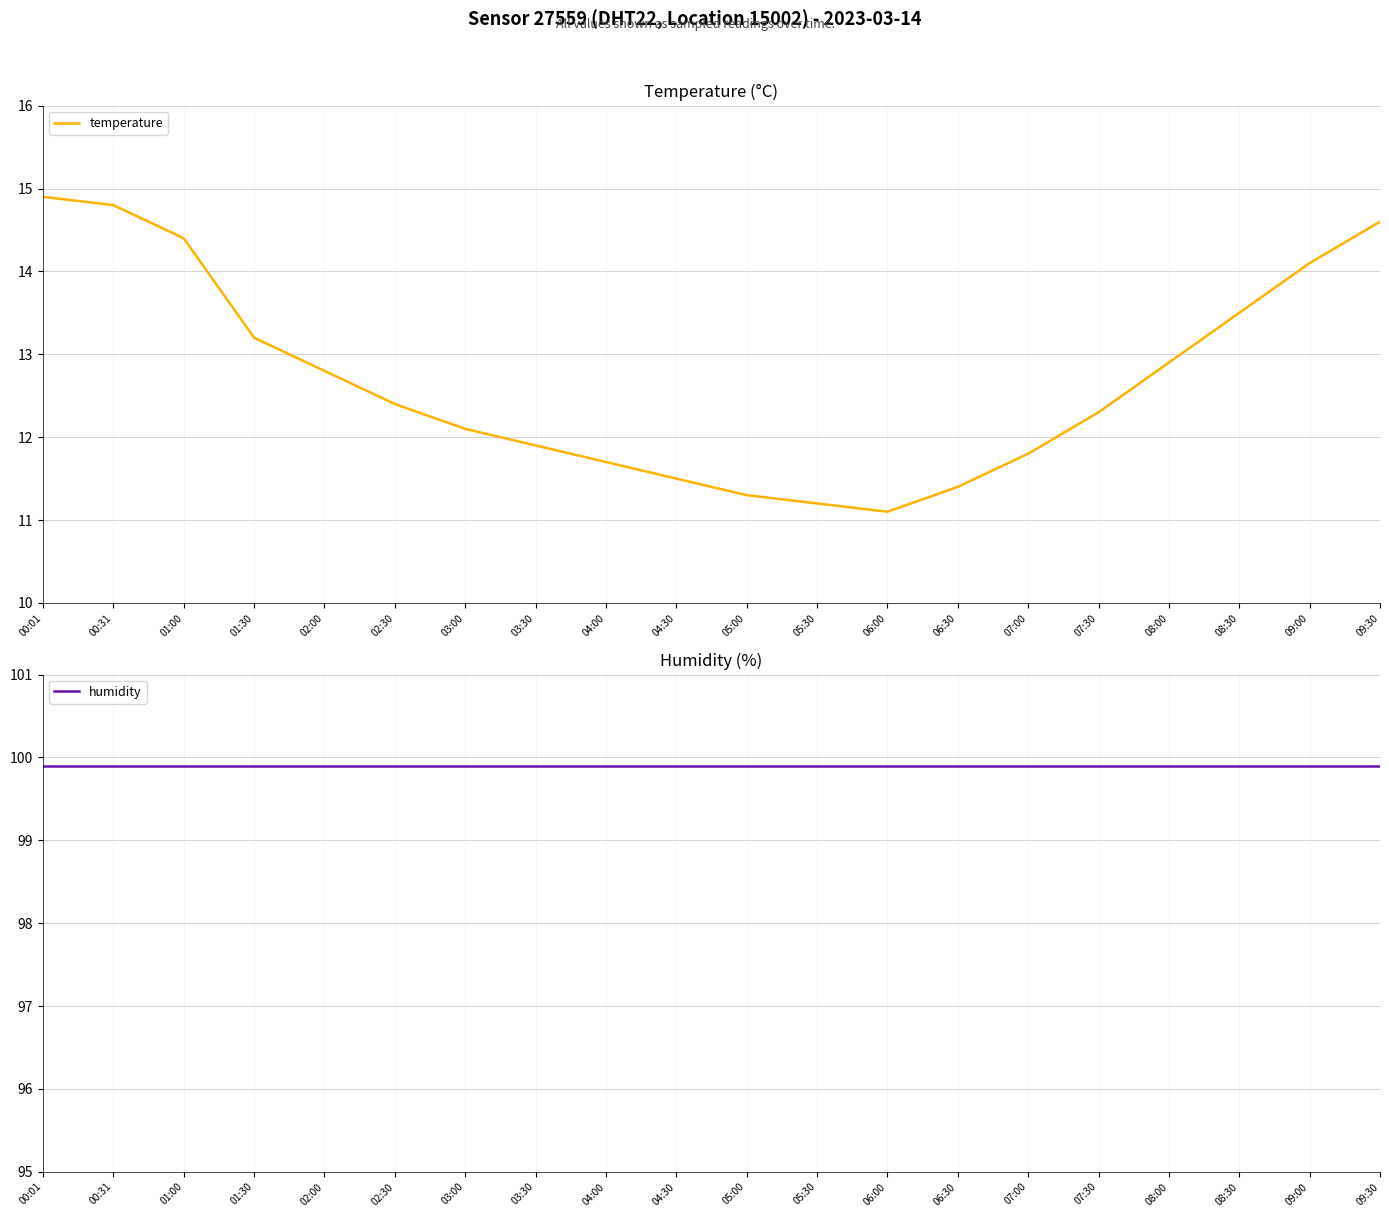

Is it true that humidity equals 99.9 at 08:00?

True